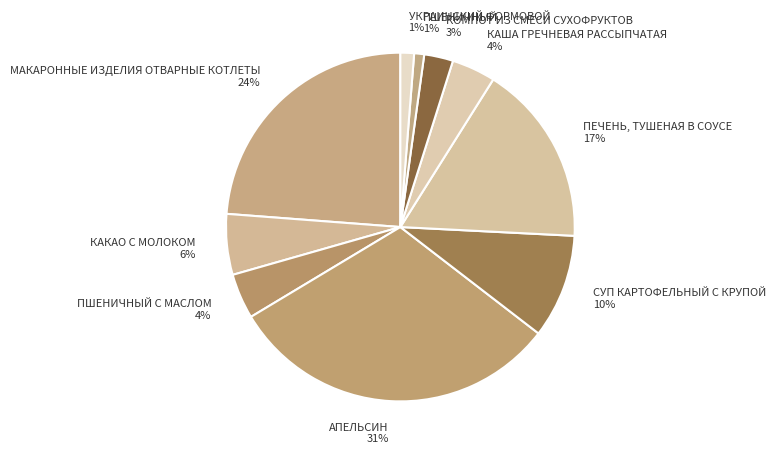

Is the sum of КАКАО С МОЛОКОМ and ПЕЧЕНЬ, ТУШЕНАЯ В СОУСЕ greater than half?

No